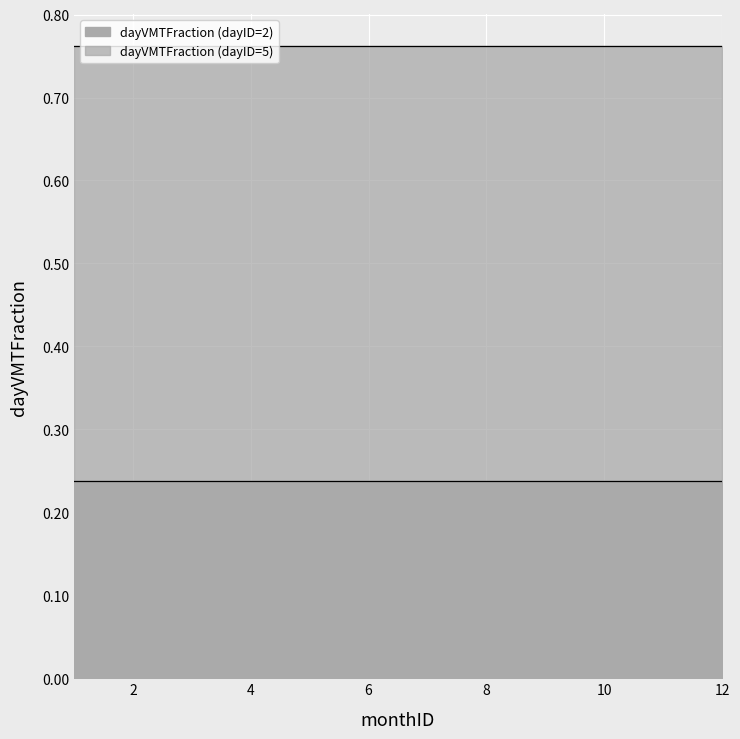

True or false: dayVMTFraction (dayID=2) and dayVMTFraction (dayID=5) cross at least once.

False